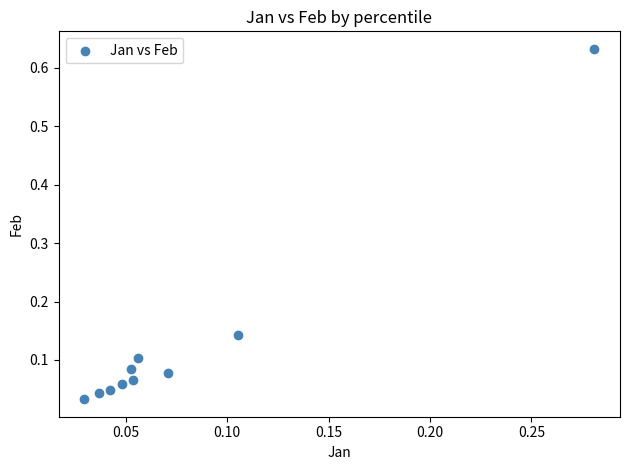

What is the range of X values (max minus min)?

0.3